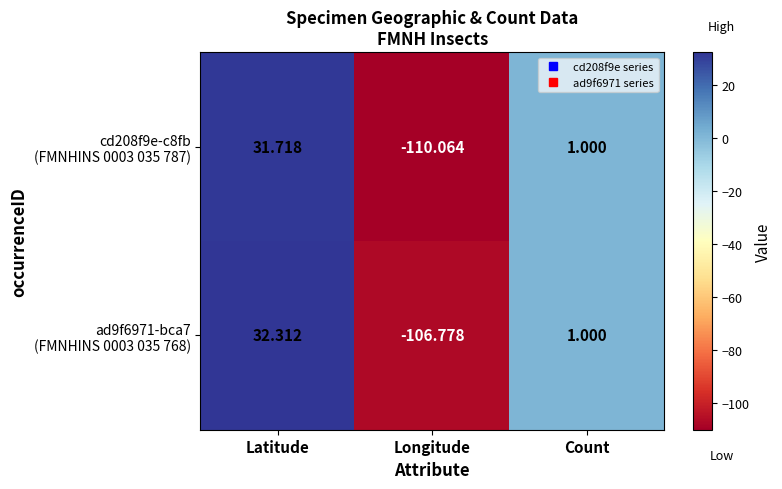

At which category is the sum across all series the highest?

Latitude